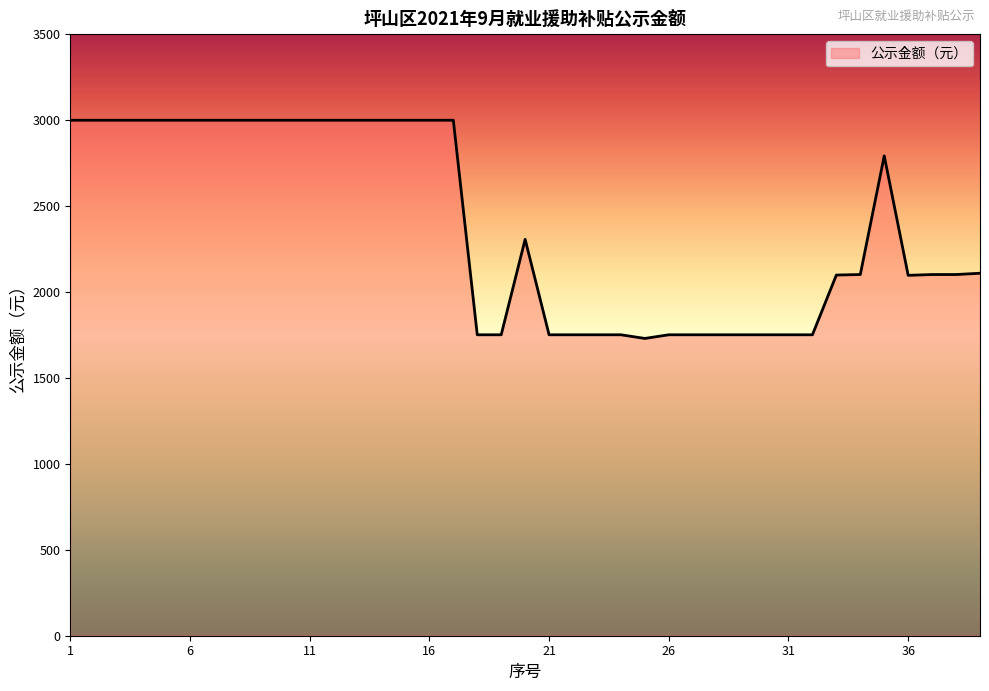

What is the smallest value displayed?

1730.1